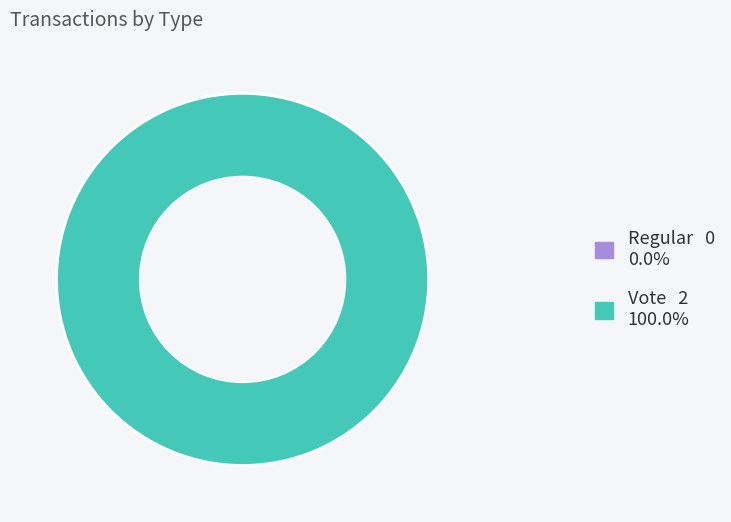

Rank the categories by value from highest to lowest.

Vote, Regular